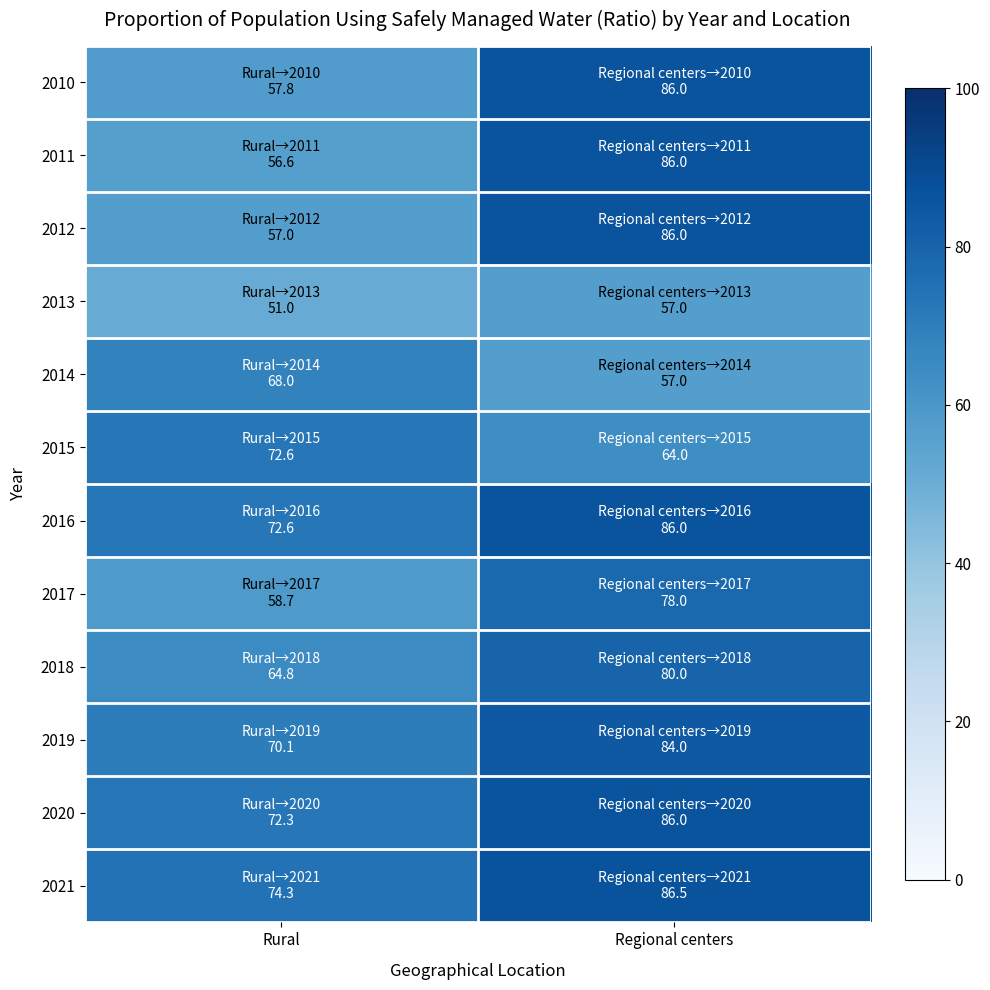

What is the smallest value displayed?

51.0